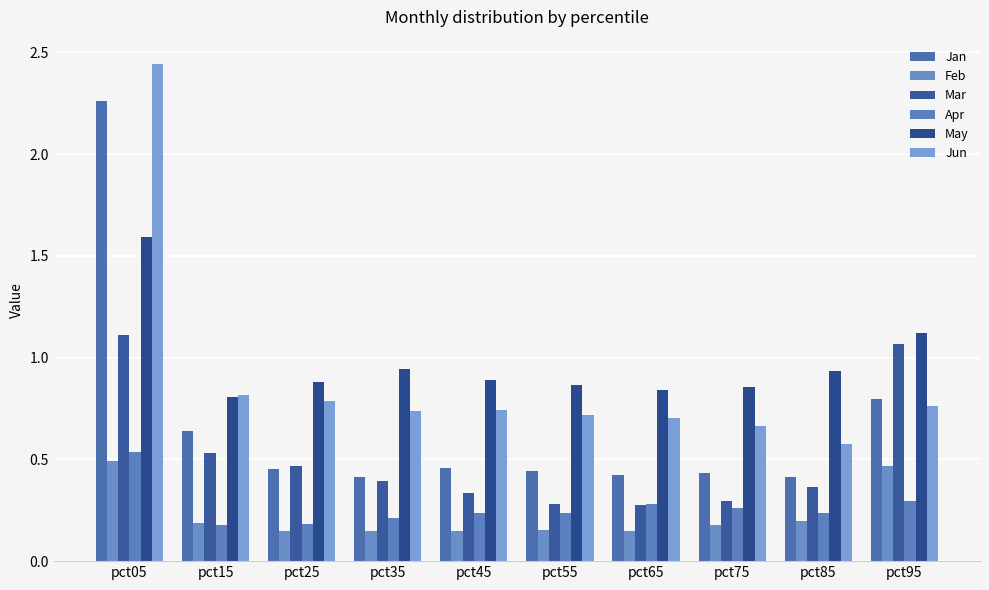

Reading left to right, what are all the values shown in this chart?

Jan: 2.3	0.6	0.5	0.4	0.5	0.4	0.4	0.4	0.4	0.8
Feb: 0.5	0.2	0.1	0.1	0.1	0.2	0.2	0.2	0.2	0.5
Mar: 1.1	0.5	0.5	0.4	0.3	0.3	0.3	0.3	0.4	1.1
Apr: 0.5	0.2	0.2	0.2	0.2	0.2	0.3	0.3	0.2	0.3
May: 1.6	0.8	0.9	0.9	0.9	0.9	0.8	0.9	0.9	1.1
Jun: 2.4	0.8	0.8	0.7	0.7	0.7	0.7	0.7	0.6	0.8